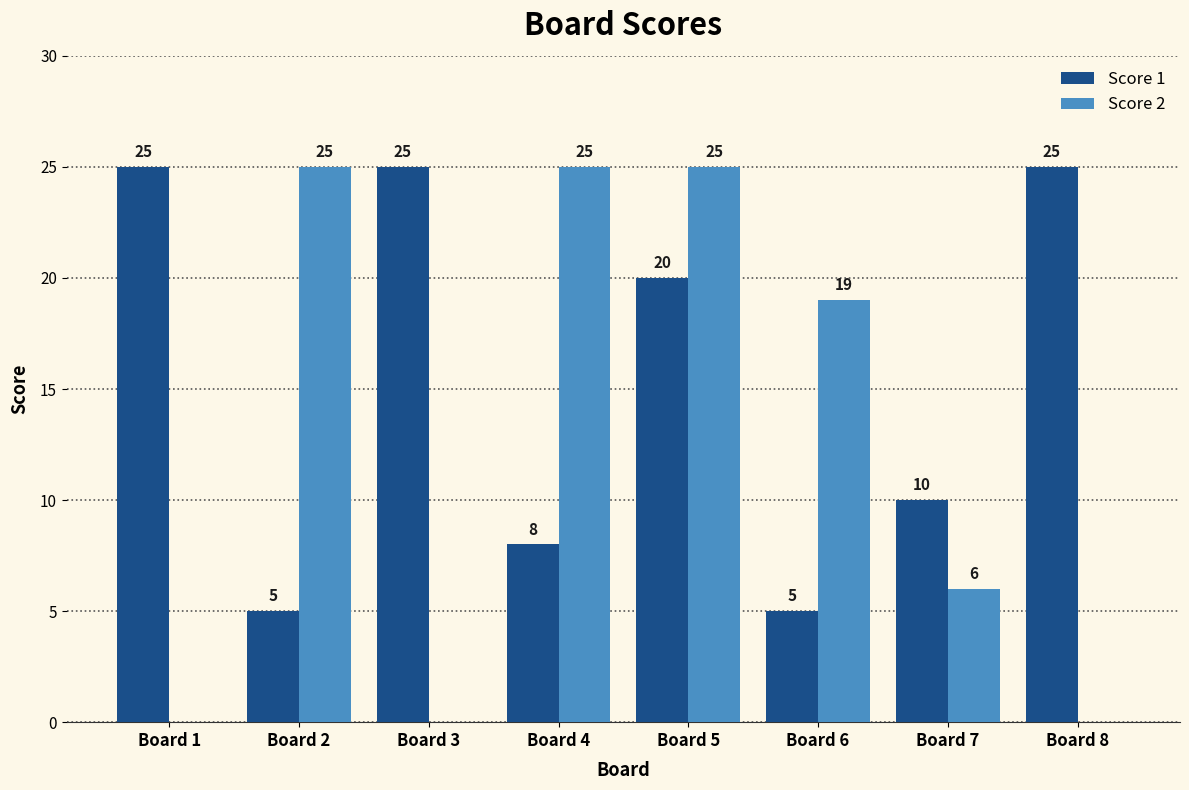

What is the highest value of the Score 1 series?

25